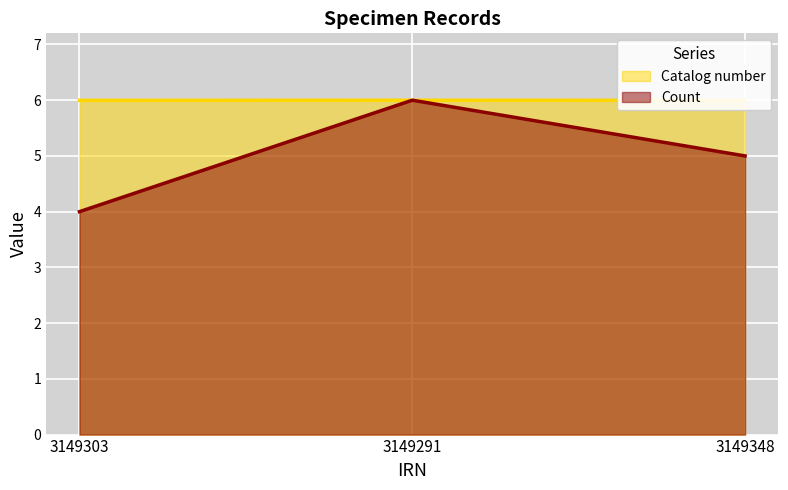

What is the total value across all series at 3149348?

11.0